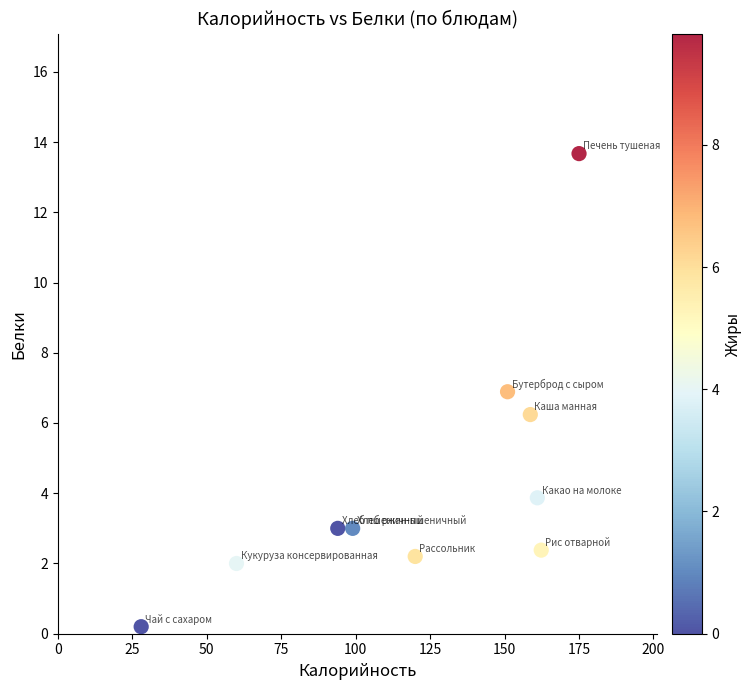

What Y value in the scatter plot is closest to 6?

6.2